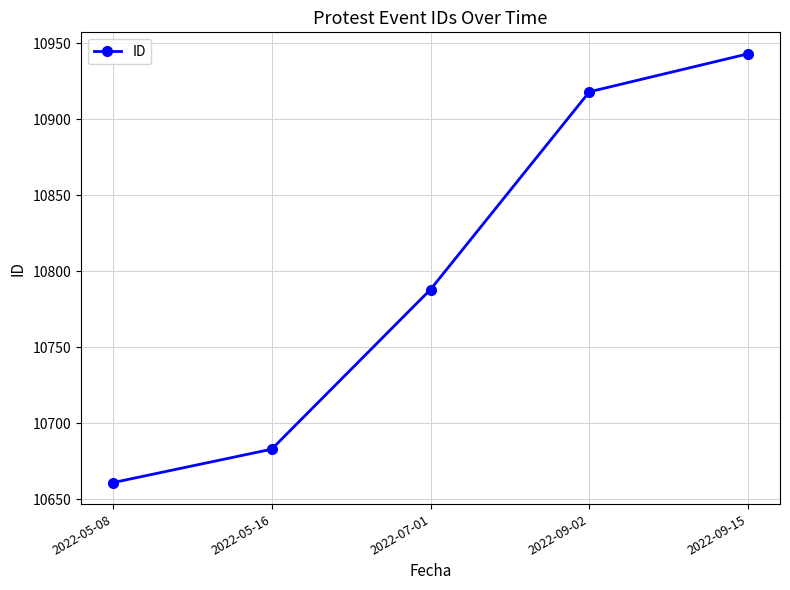

What is the change in value from 2022-05-08 to 2022-07-01?

+127